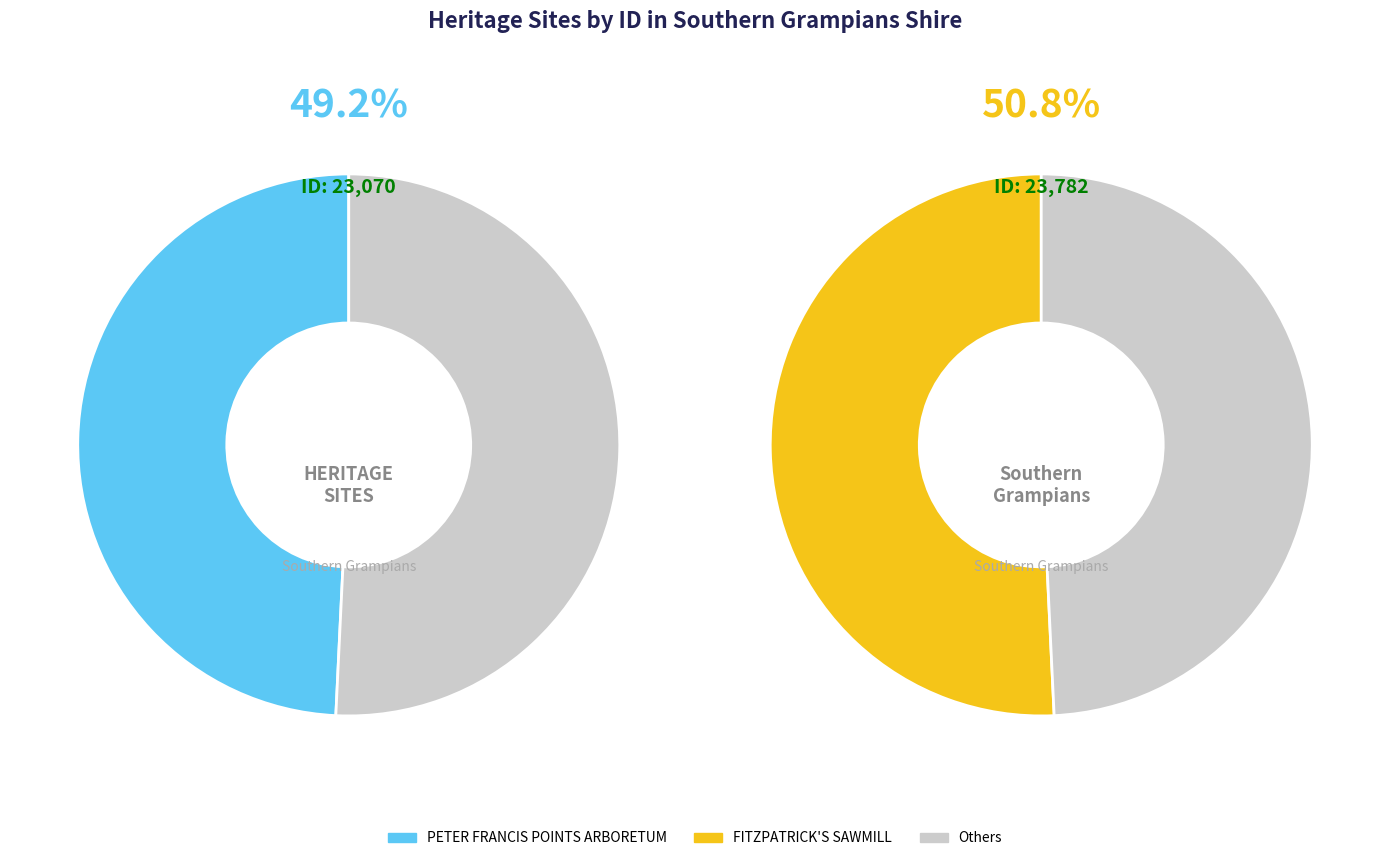

Combined, what portion of the pie is PETER FRANCIS POINTS ARBORETUM and FITZPATRICK'S SAWMILL?

100.0%